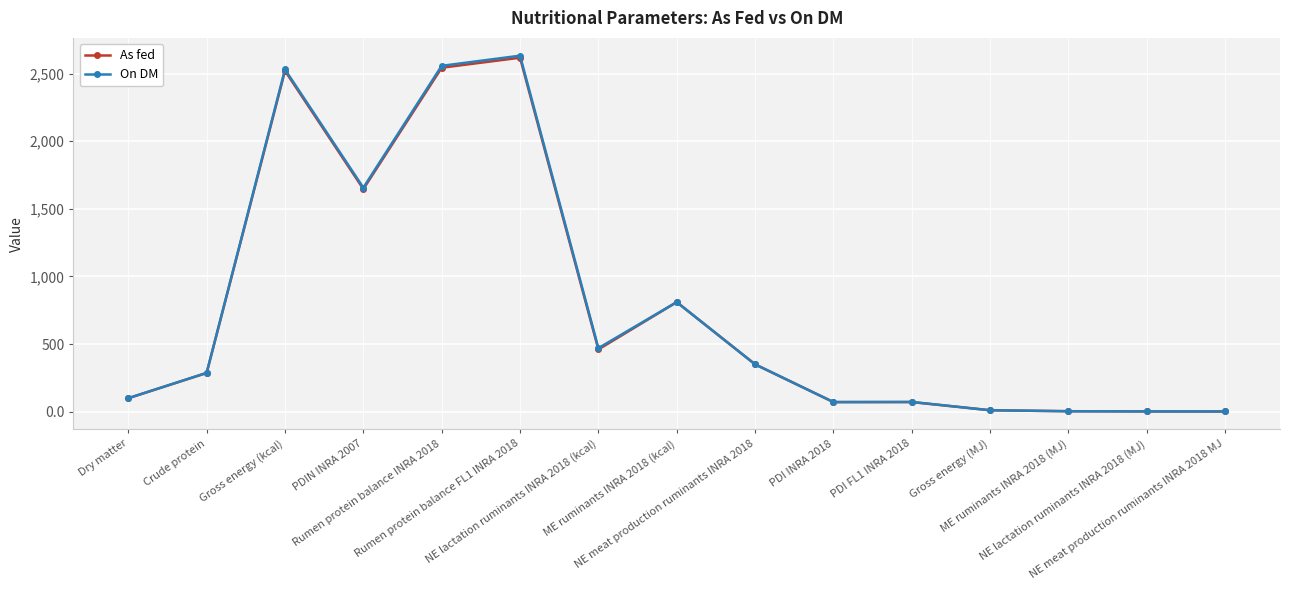

At how many categories does at least one series exceed 1942?

3